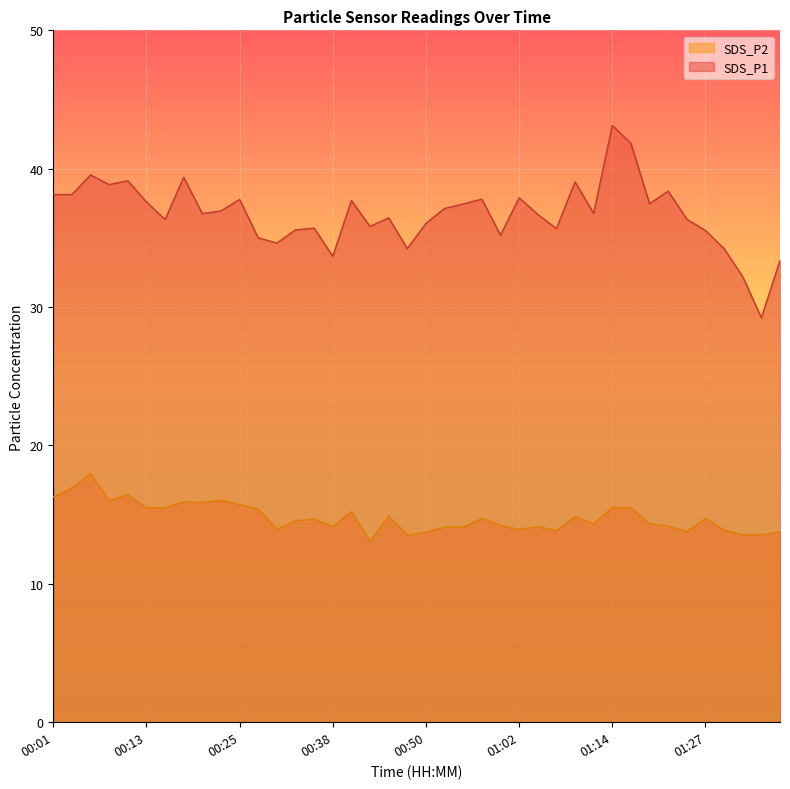

Reading right to left, extract all data points from this chart.

SDS_P1: 01:36=33.4	01:34=29.2	01:31=32.2	01:29=34.2	01:27=35.5	01:24=36.4	01:22=38.4	01:19=37.5	01:17=41.8	01:14=43.1	01:12=36.8	01:10=39.0	01:07=35.7	01:05=36.7	01:02=37.9	01:00=35.2	00:57=37.8	00:55=37.5	00:52=37.1	00:50=36.0	00:47=34.2	00:45=36.5	00:42=35.8	00:40=37.7	00:38=33.7	00:35=35.7	00:33=35.6	00:30=34.6	00:28=35.0	00:25=37.8	00:23=37.0	00:21=36.8	00:18=39.4	00:16=36.3	00:13=37.6	00:10=39.1	00:08=38.9	00:06=39.5	00:03=38.1	00:01=38.1
SDS_P2: 01:36=13.8	01:34=13.6	01:31=13.6	01:29=13.9	01:27=14.7	01:24=13.8	01:22=14.2	01:19=14.3	01:17=15.5	01:14=15.5	01:12=14.3	01:10=14.8	01:07=13.8	01:05=14.1	01:02=13.9	01:00=14.2	00:57=14.7	00:55=14.1	00:52=14.1	00:50=13.7	00:47=13.5	00:45=14.9	00:42=13.1	00:40=15.2	00:38=14.1	00:35=14.7	00:33=14.6	00:30=13.9	00:28=15.4	00:25=15.7	00:23=16.1	00:21=15.9	00:18=15.9	00:16=15.5	00:13=15.5	00:10=16.4	00:08=16.0	00:06=18.0	00:03=16.9	00:01=16.3